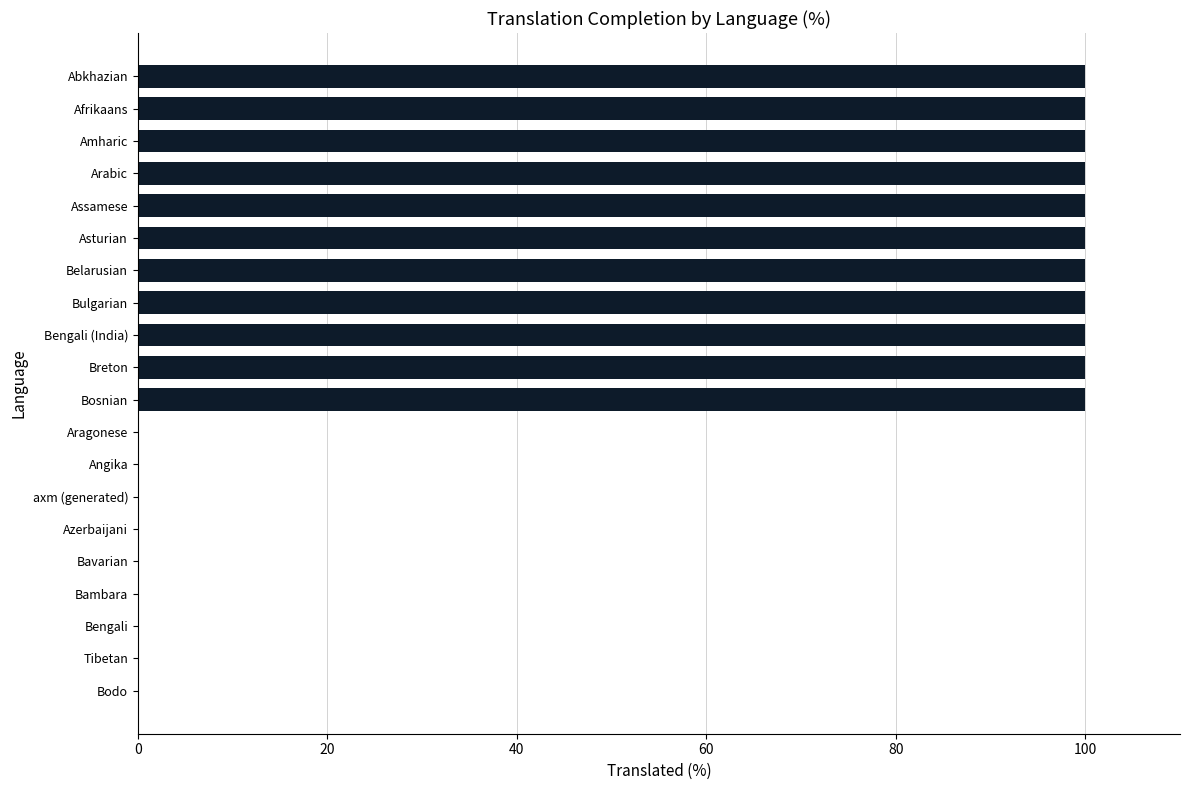

What is the change in value from Assamese to Bengali?

-100